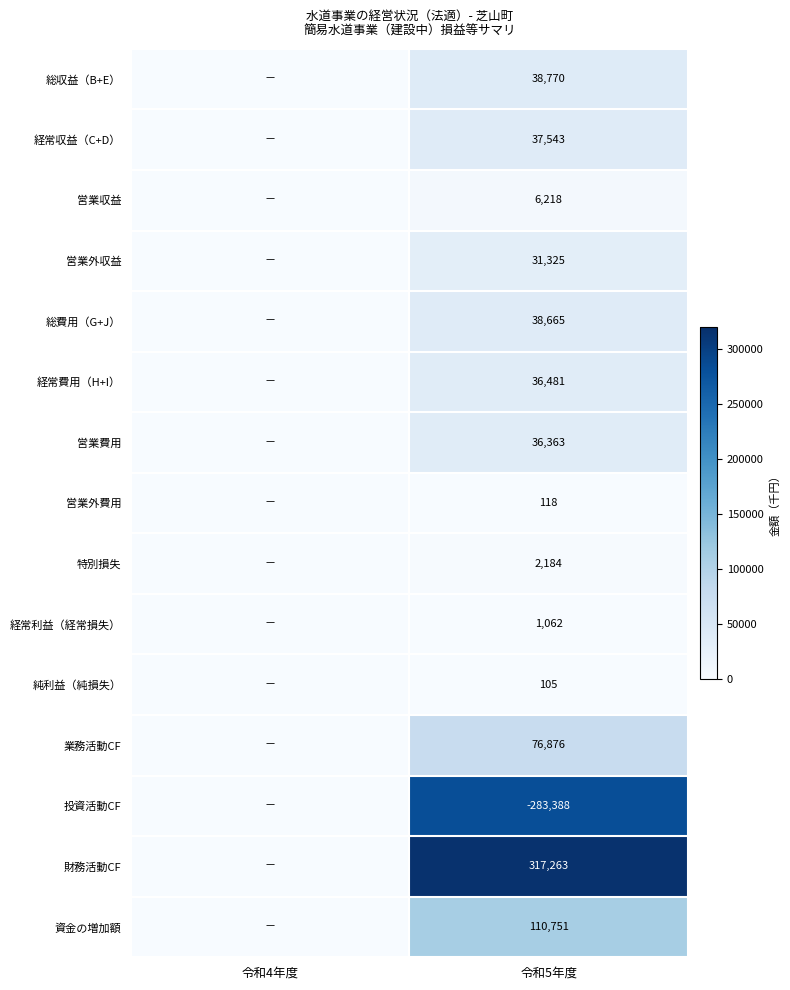

Is it true that 財務活動CF equals 148283 at 令和5年度?

False